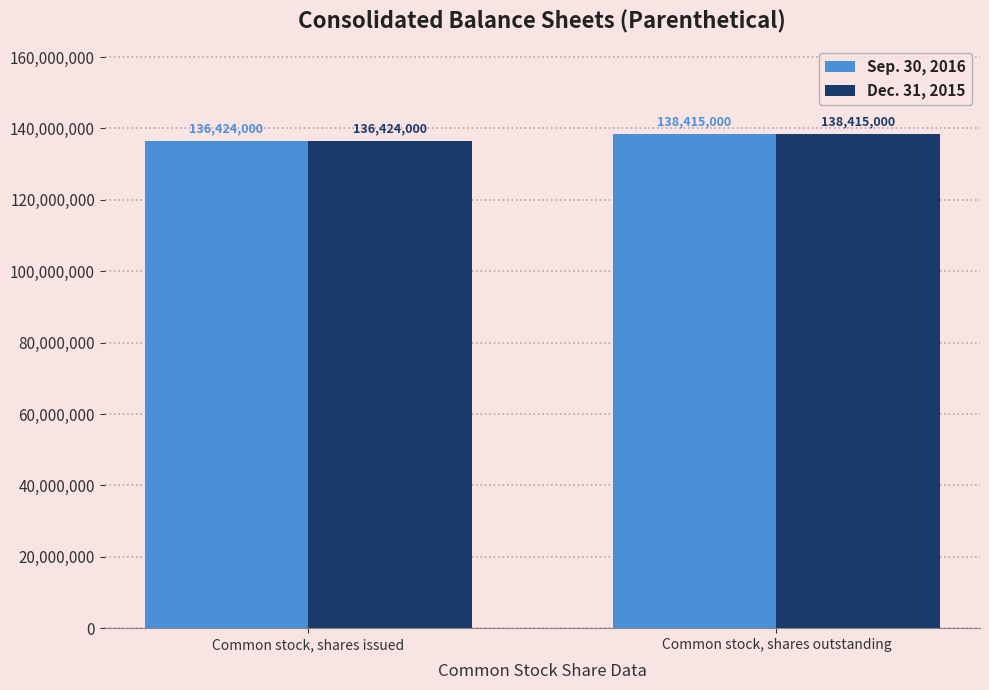

What is the sum of the Sep. 30, 2016 values at Common stock, shares outstanding and Common stock, shares issued?

274839000